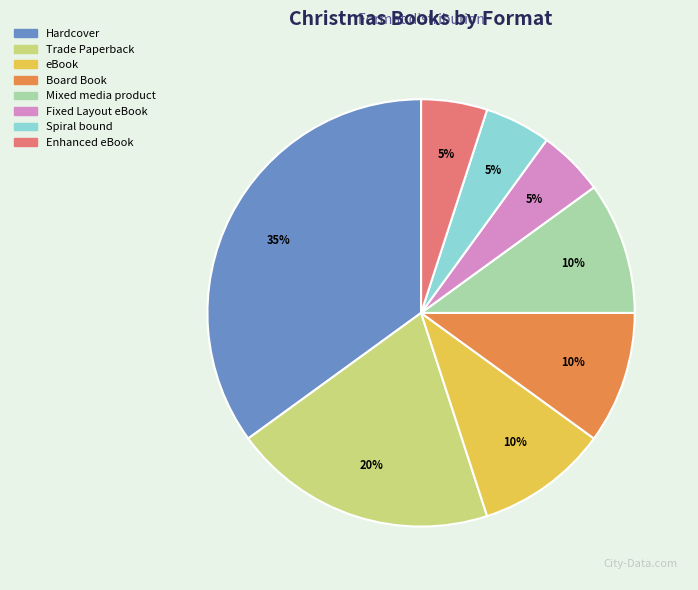

What percentage is the Hardcover slice, to the nearest percent?

35%